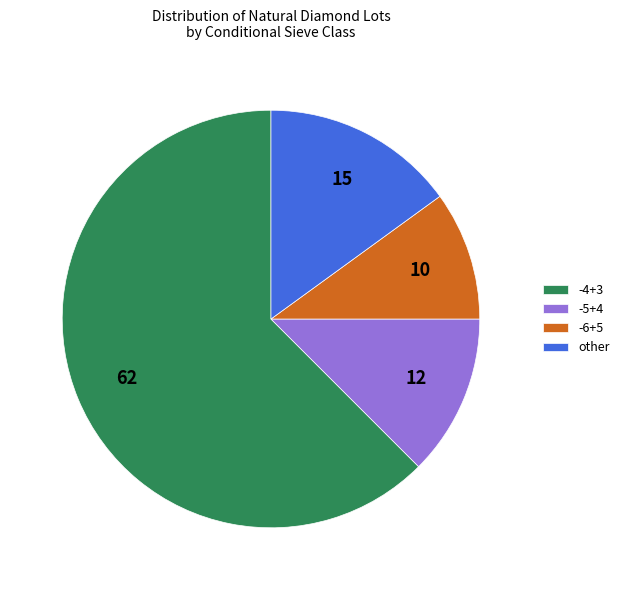

Which category has the smallest portion of the pie?

-6+5